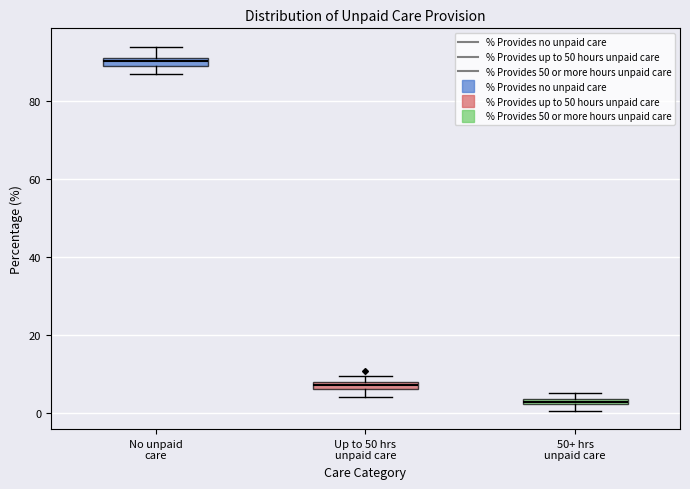

Which box's median line is the lowest?

50+ hrs unpaid care